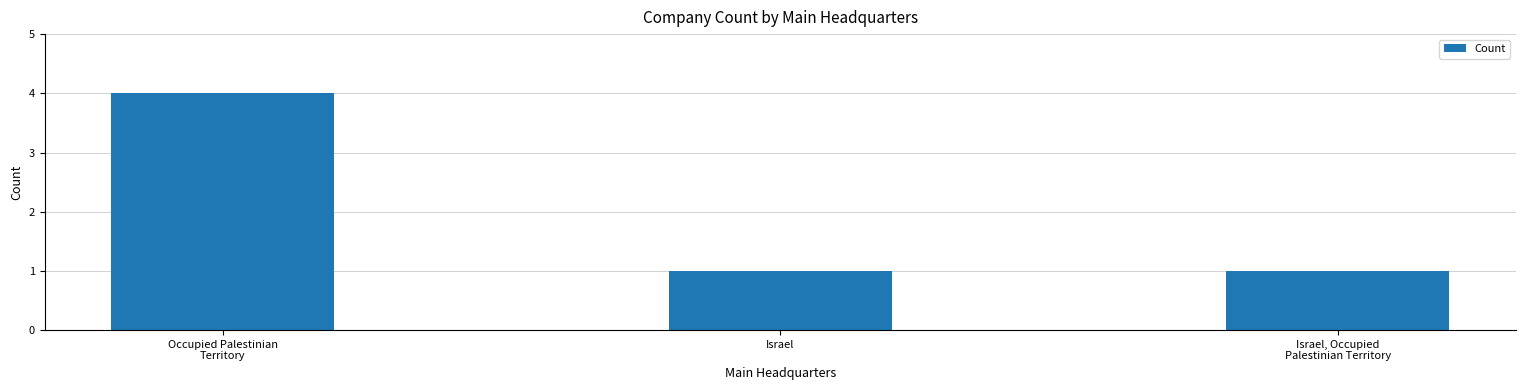

What is the minimum value shown in the chart?

1